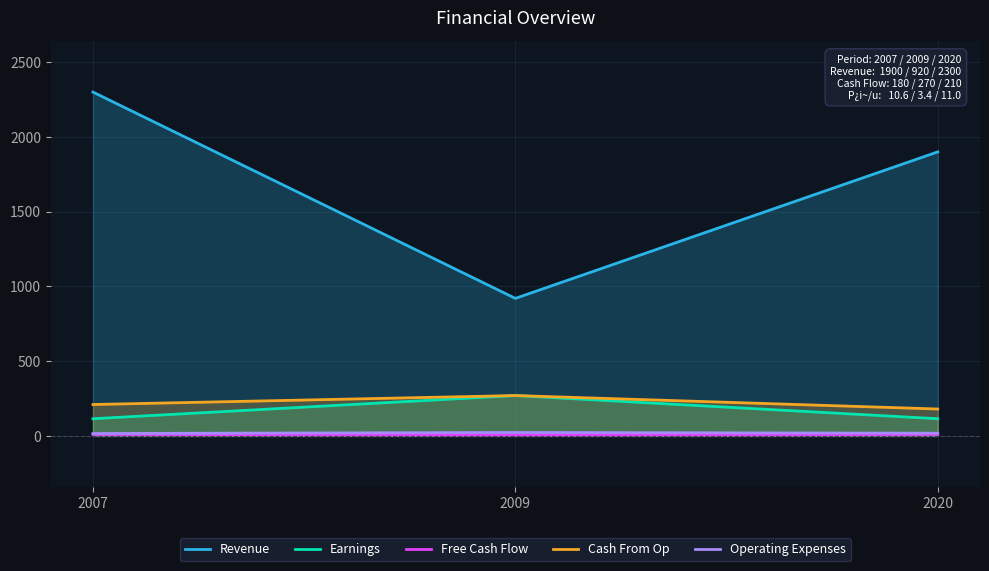

What is the difference between the maximum and second lowest values in the Earnings series?

155.0